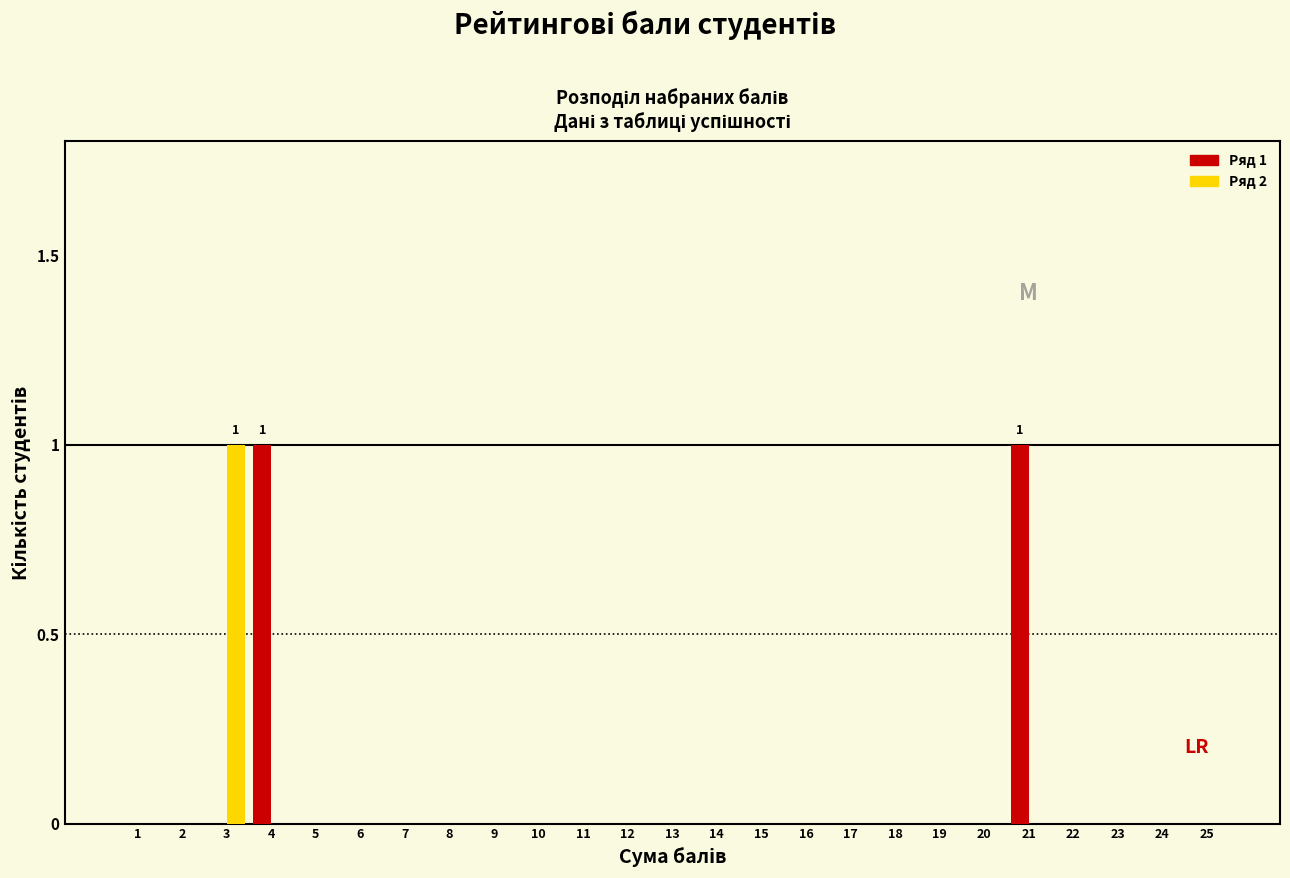

The Ряд 1 series shows 0 at 5. True or false?

True